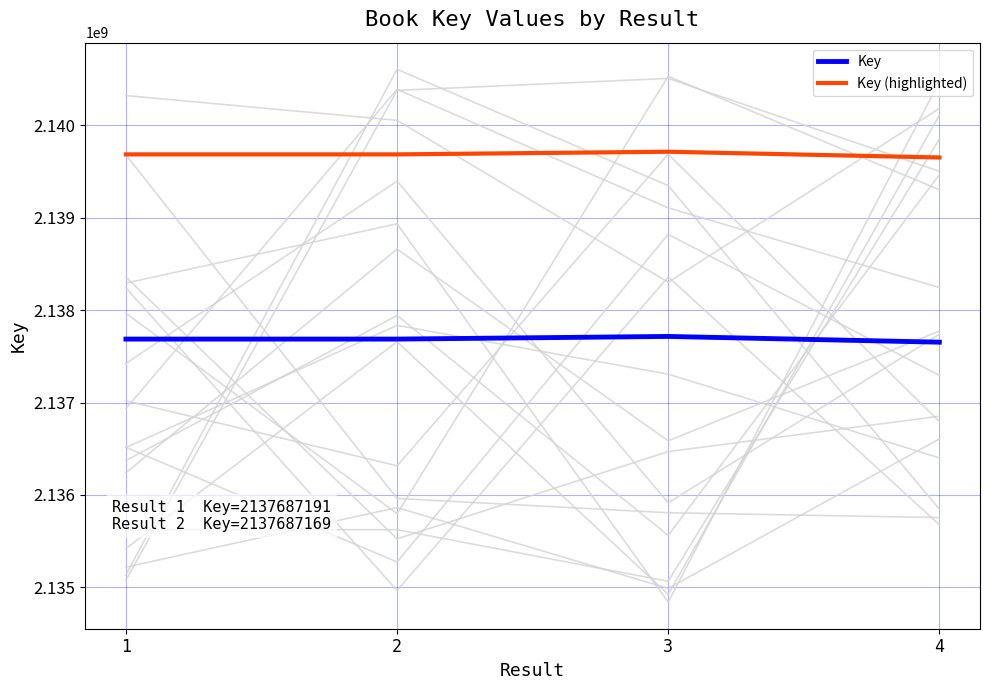

Reading right to left, transcribe all the data shown in this chart.

Key: 2137653695	2137715877	2137687169	2137687191
Key (highlighted): 2139653695	2139715877	2139687169	2139687191